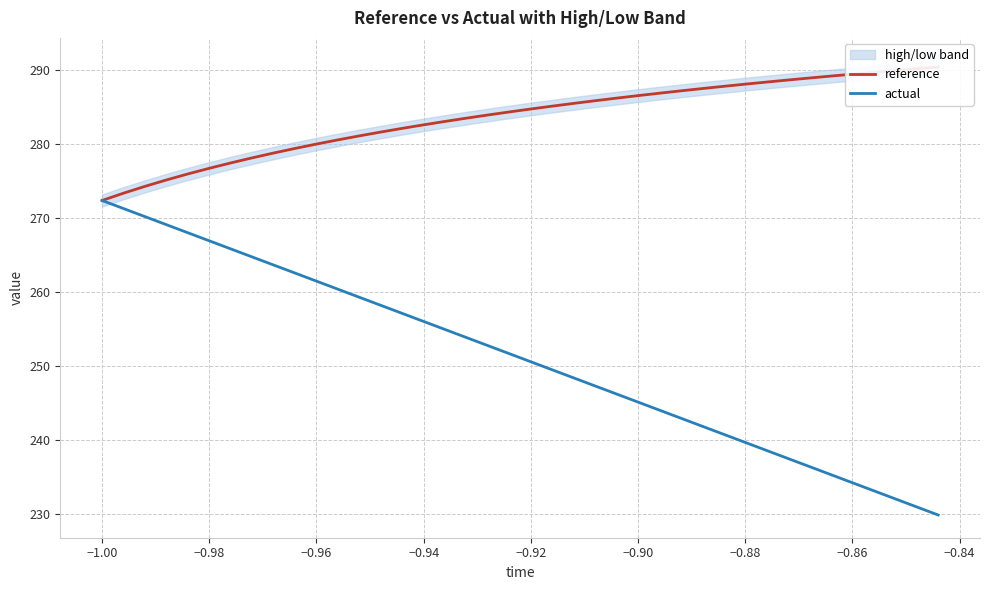

What is the maximum value for actual?

272.3